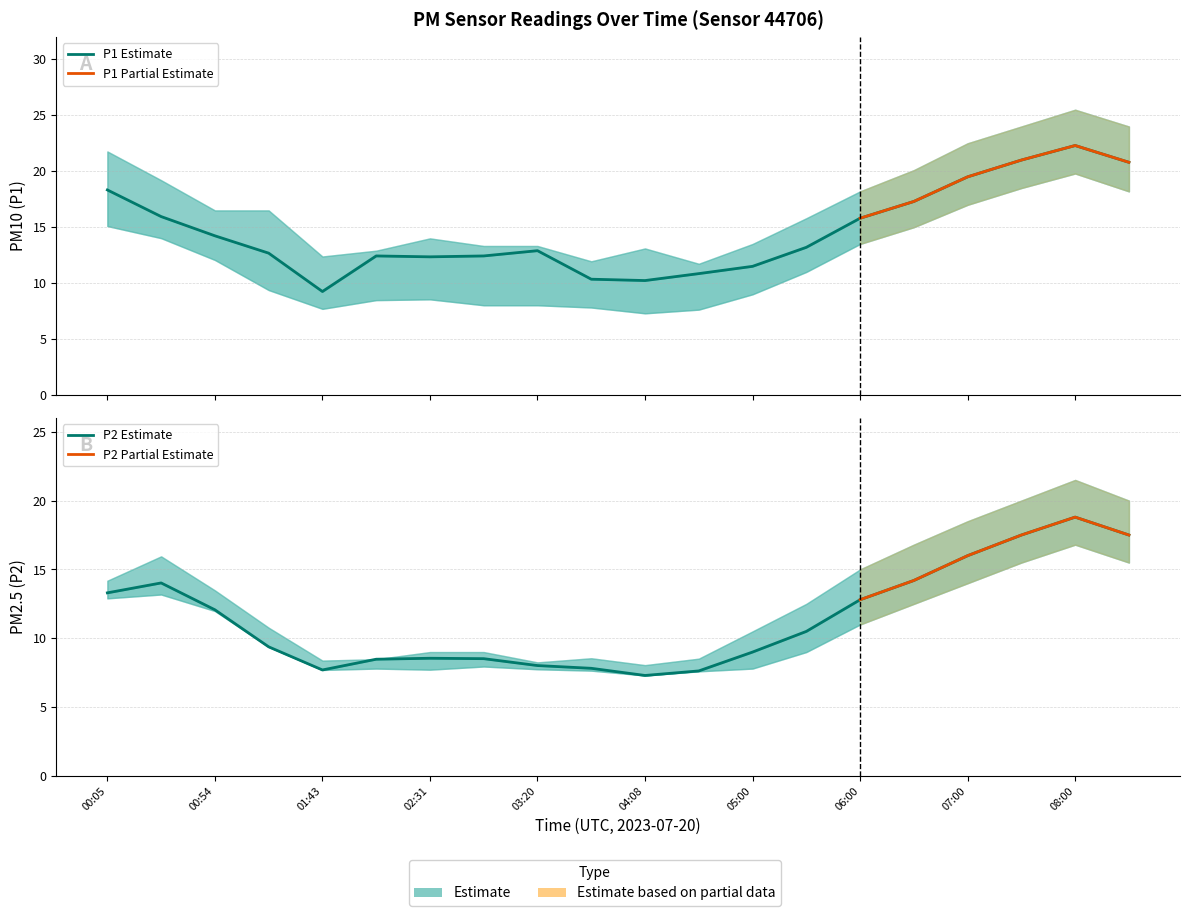

What is the difference between the maximum and minimum values in the P1 series?

13.1